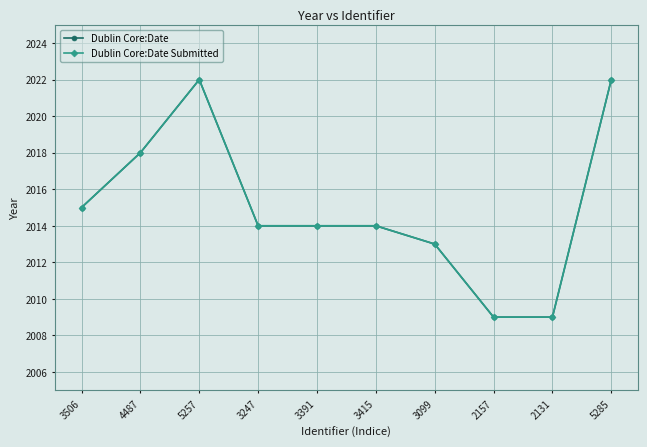

What is the total value across all series at 3247?

4028